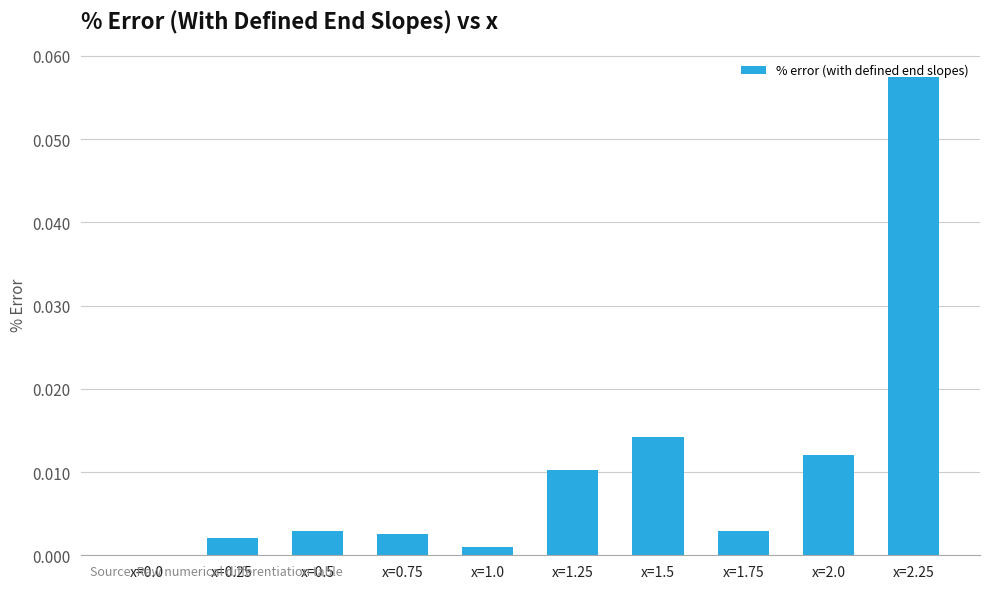

At which category does the chart reach its peak across all series?

x=2.25